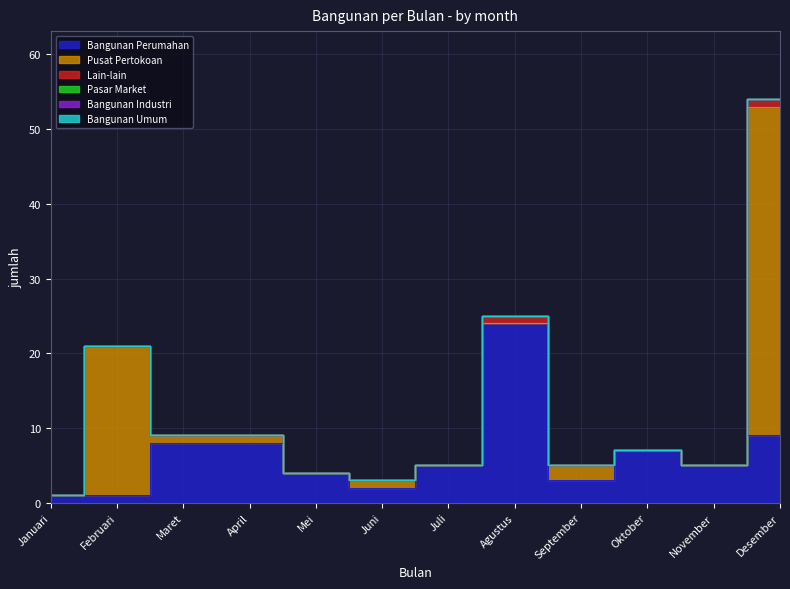

At which label does Pusat Pertokoan reach its peak?

Desember